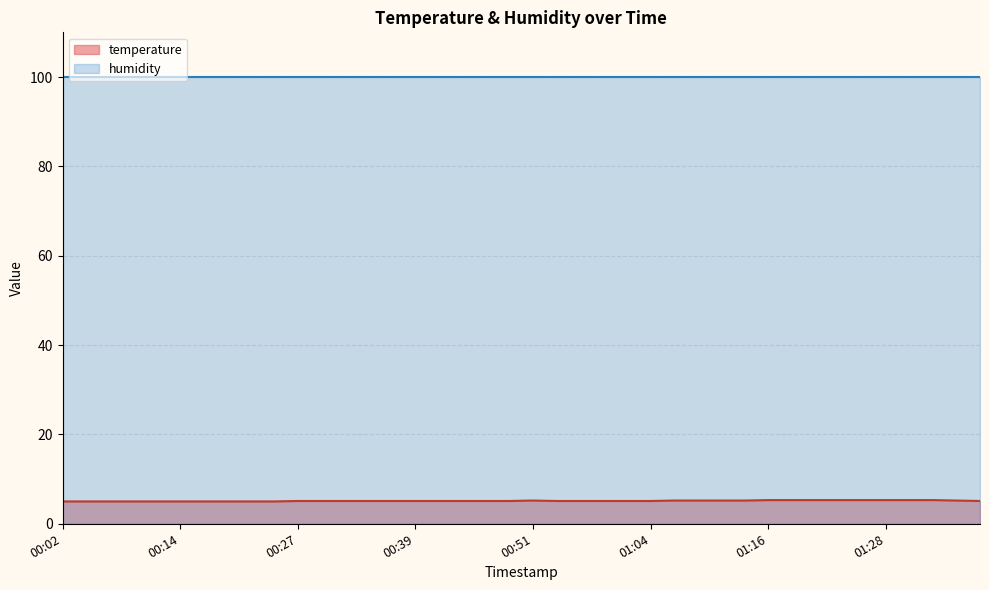

What is the smallest value displayed?

5.0